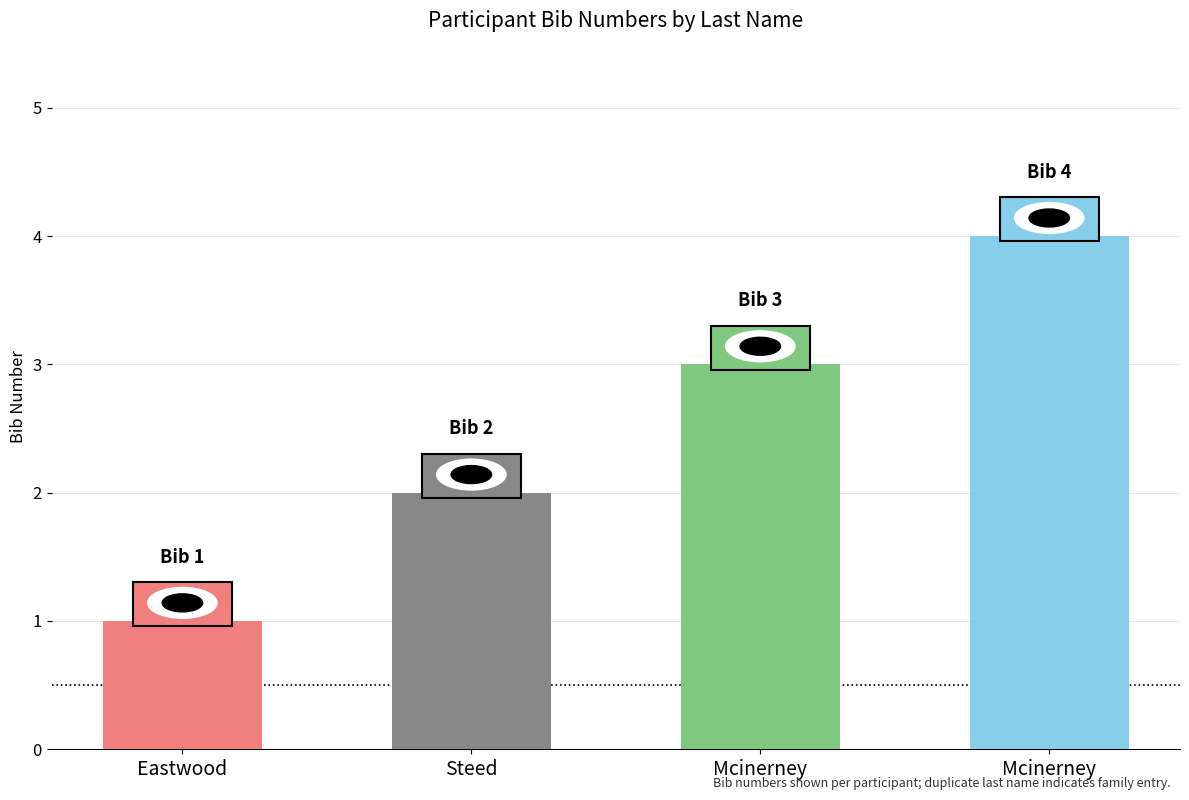

Rank the categories by value from lowest to highest.

Eastwood, Steed, Mcinerney, Mcinerney